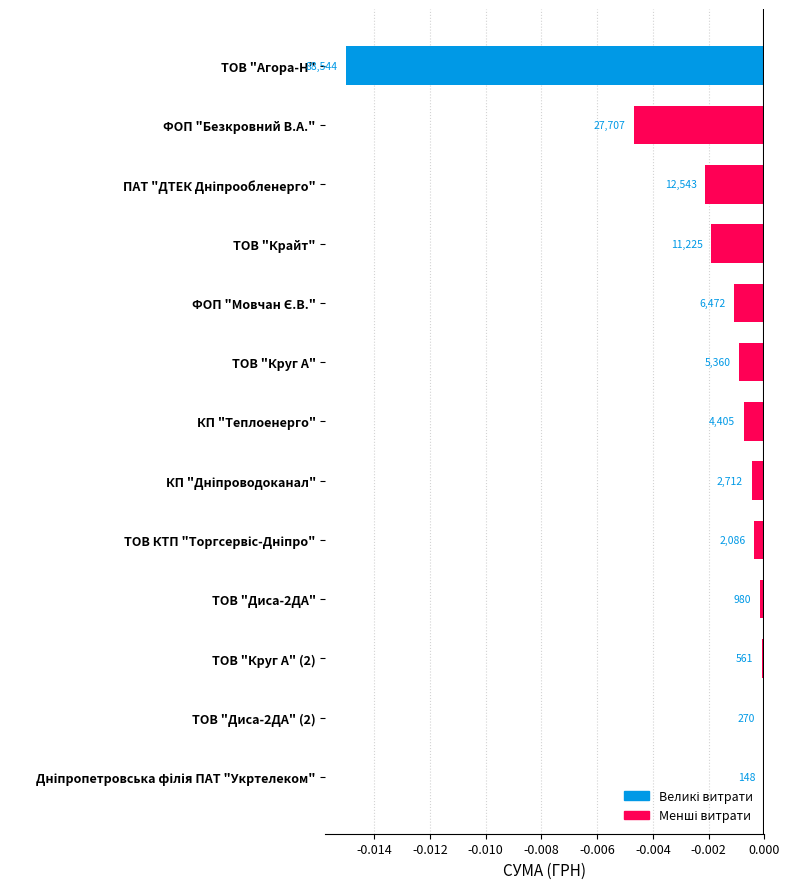

Does the chart contain stacked bars?

No